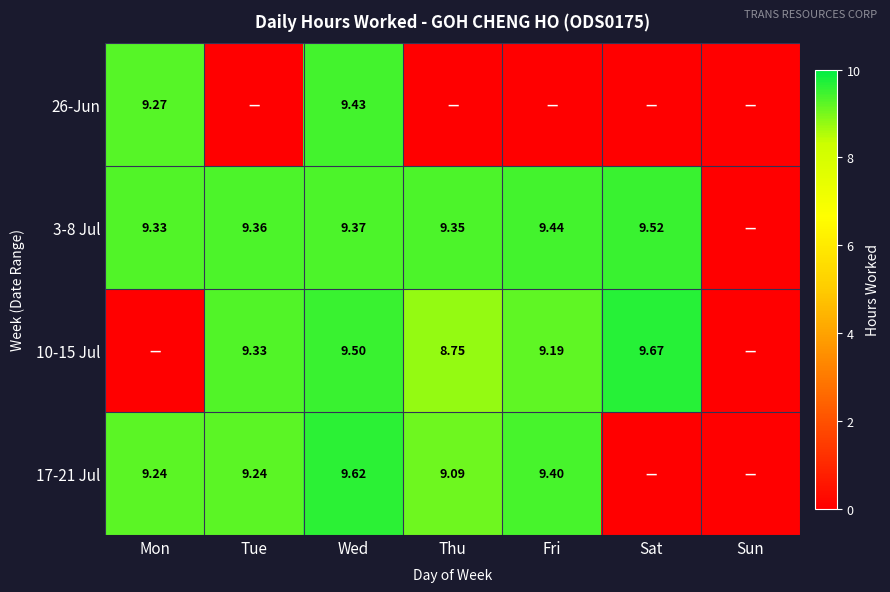

The 10-15 Jul series shows 9.2 at Fri. True or false?

True